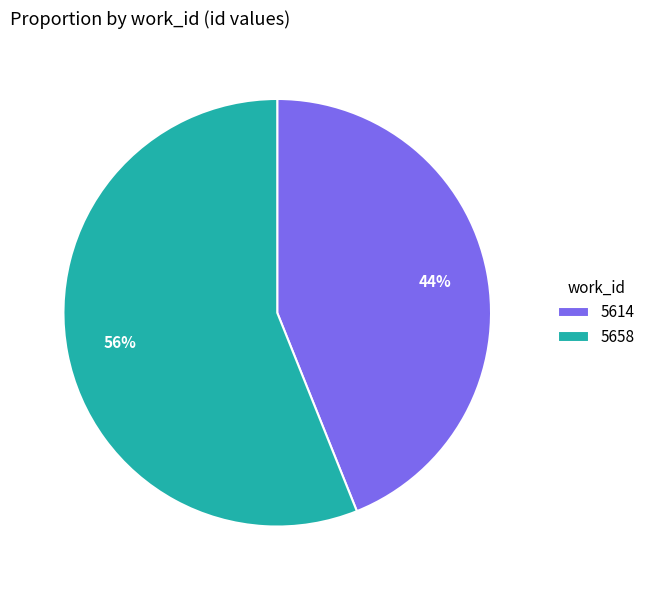

What is the ratio of the value at 5614 to the value at 5658?

0.8